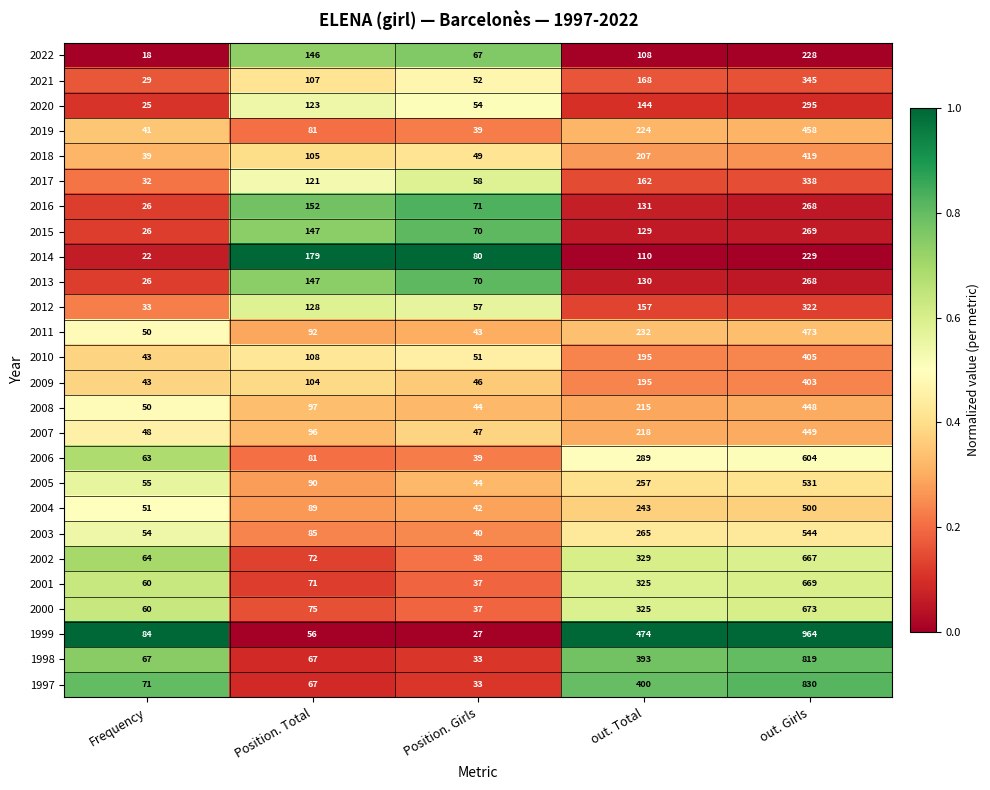

Which series has the largest total across all categories?

1999